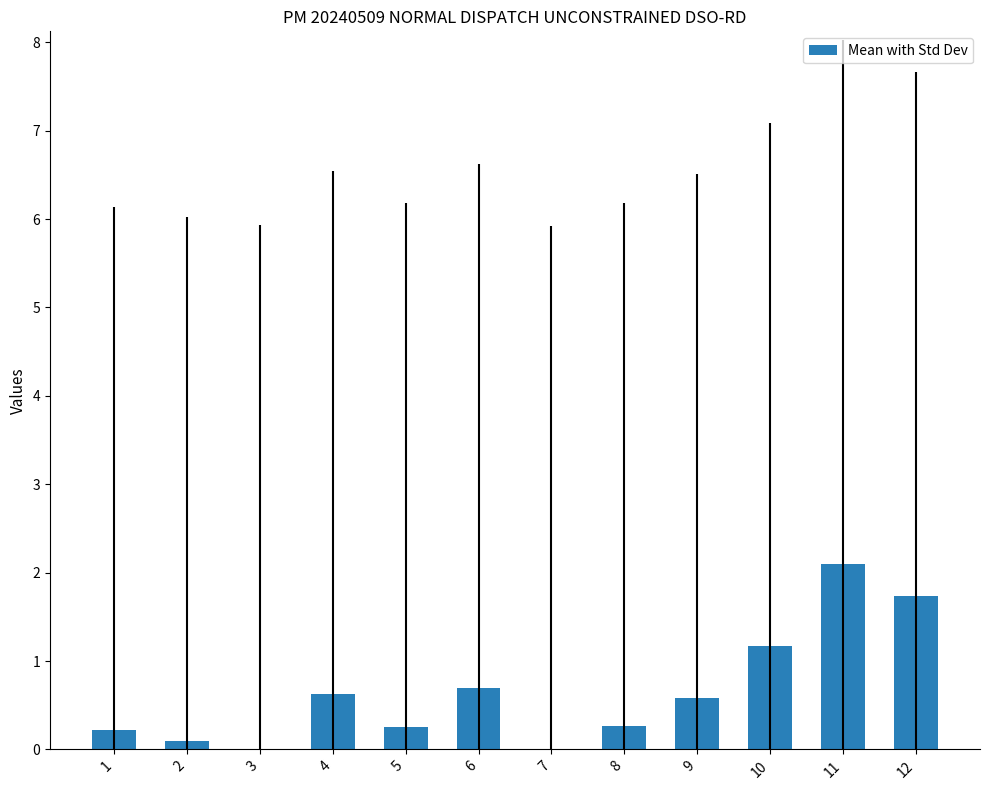

Read the value at 4.

0.6